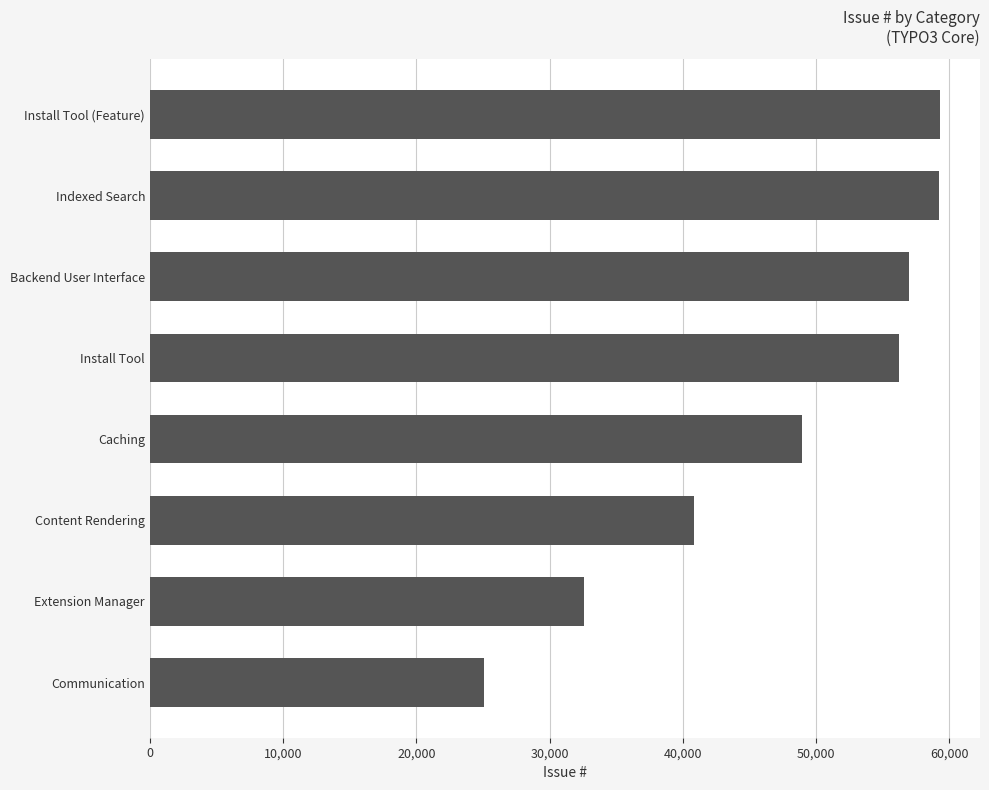

The value at Indexed Search is 85182. True or false?

False